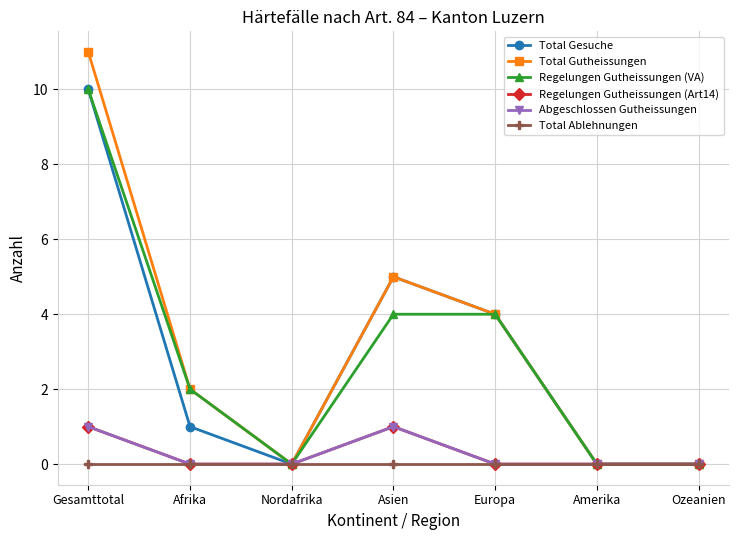

How many lines are shown in the chart?

6